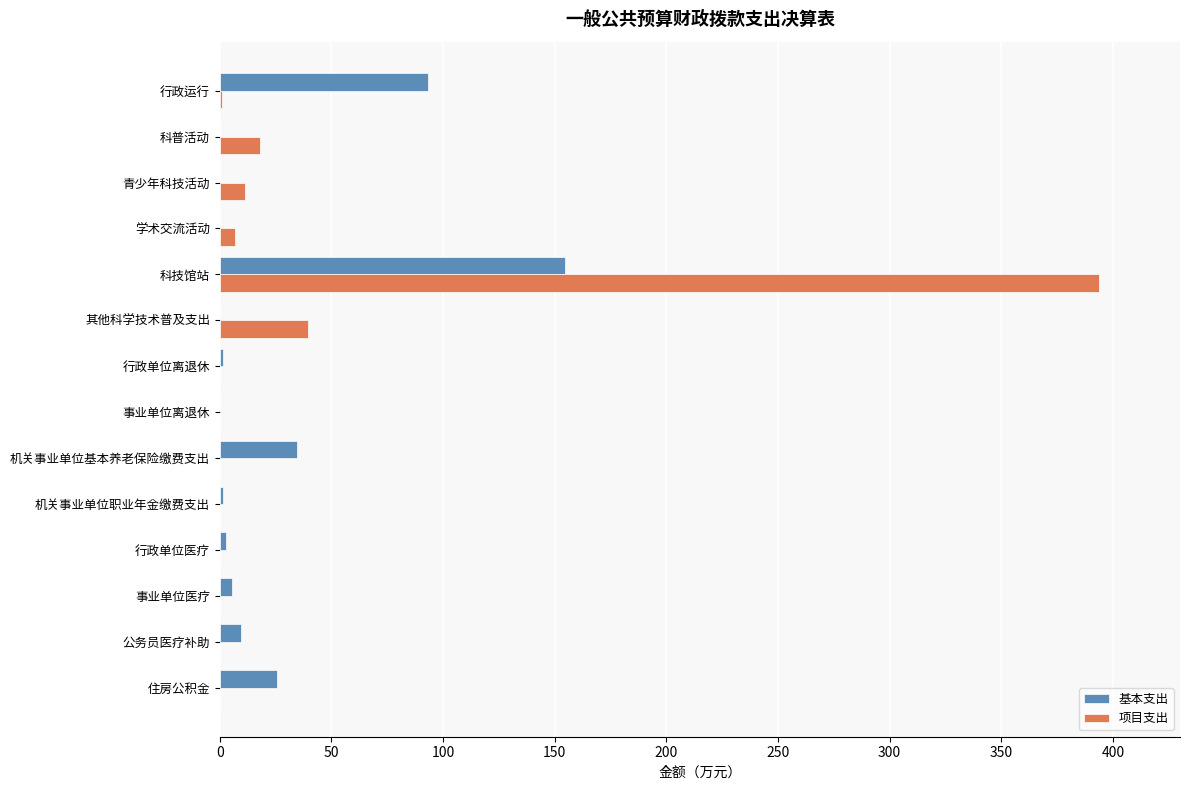

What is the sum of all 基本支出 values?

329.1